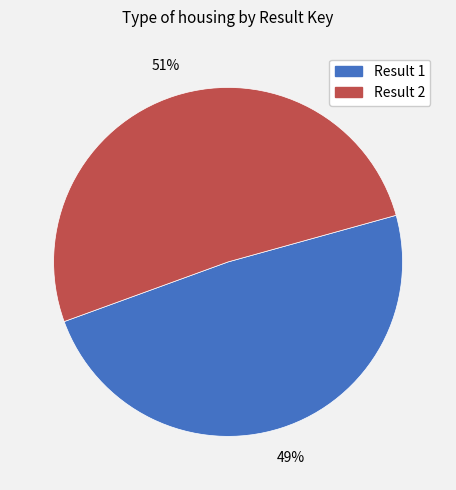

To the nearest percent, what is the combined percentage of Result 2 and Result 1?

100%